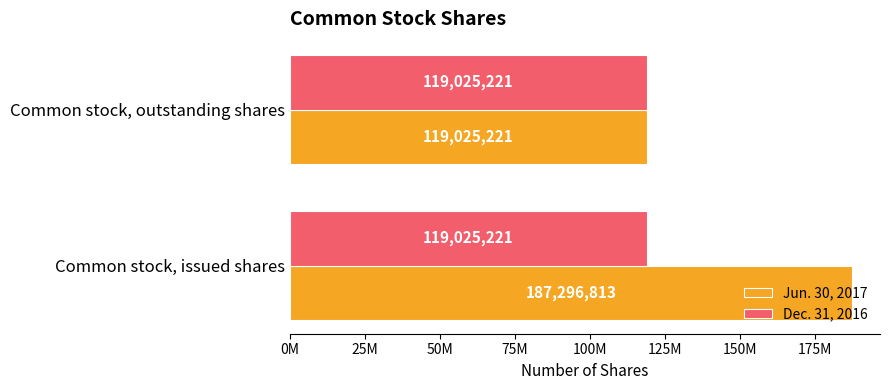

List the series in order of their peak value, highest first.

Jun. 30, 2017, Dec. 31, 2016